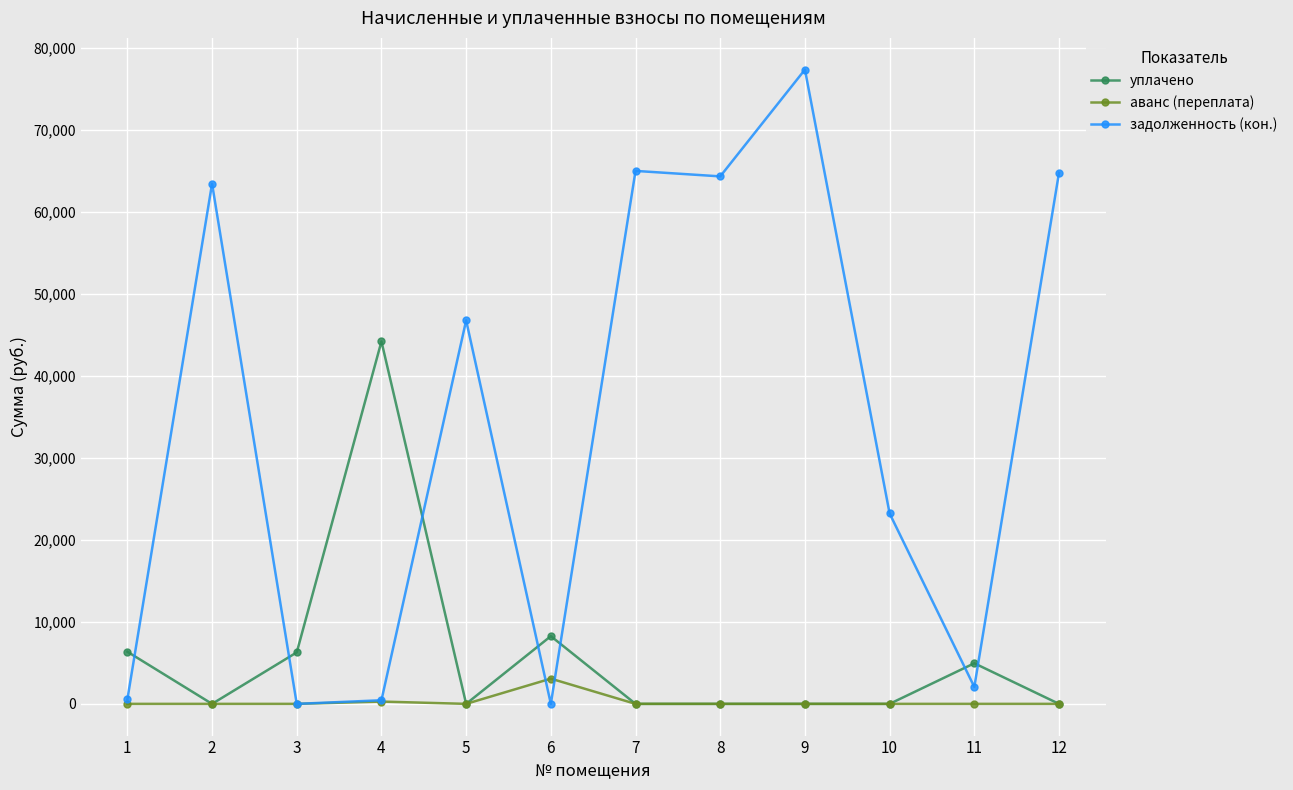

At which label does задолженность (кон.) first exceed 46787?

2